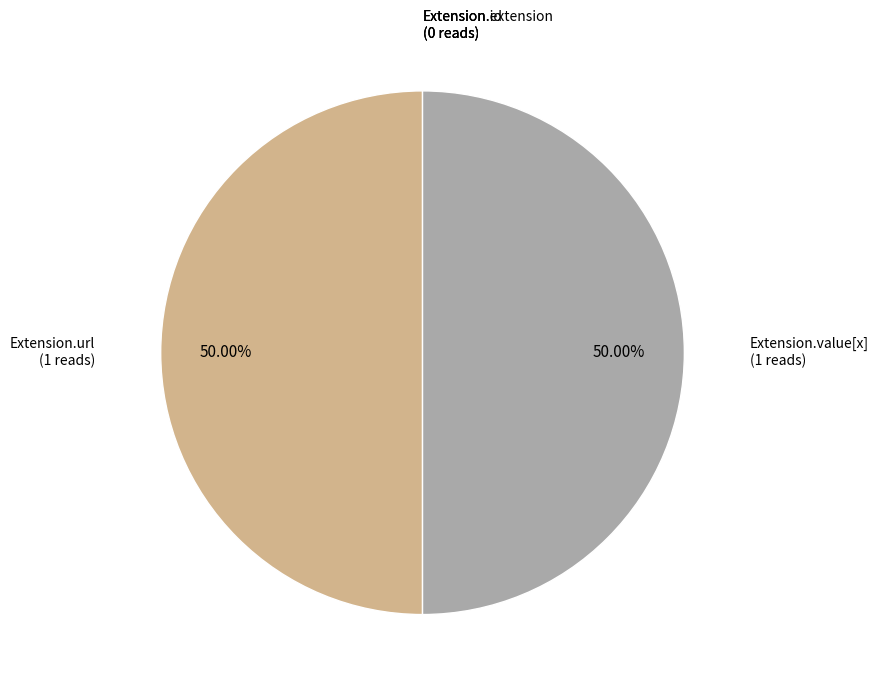

To the nearest percent, what is the difference between the largest and smallest slice percentages?

50%